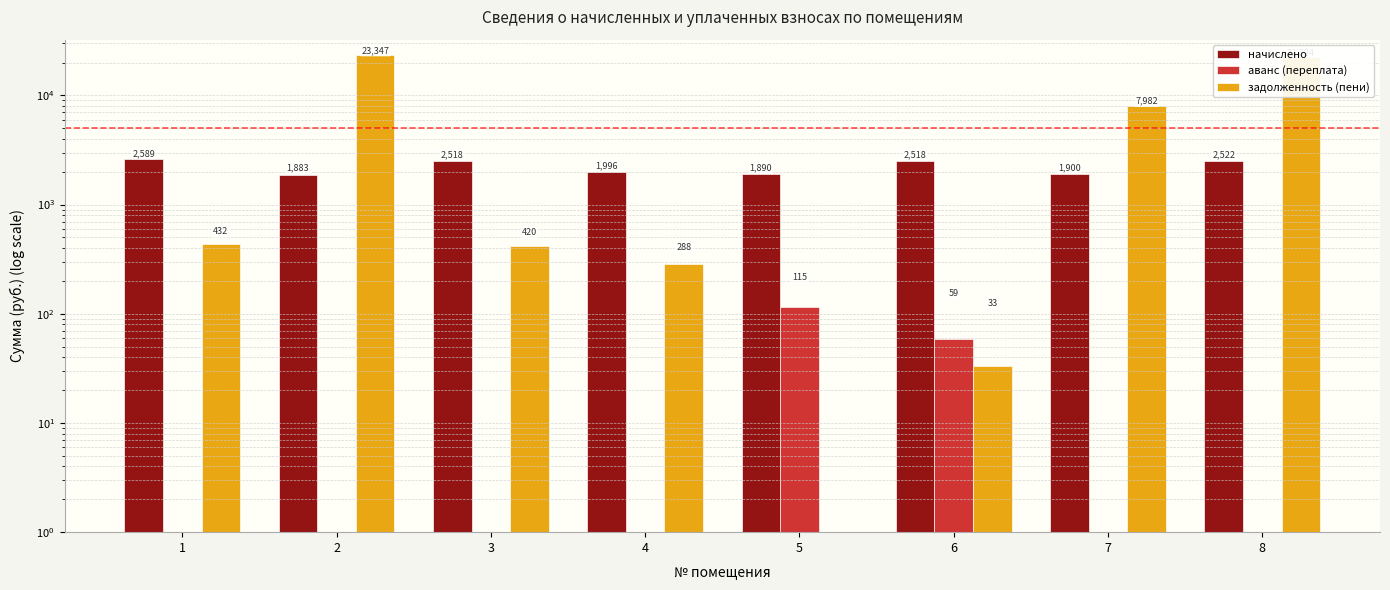

Which category has the highest value in the аванс (переплата) series?

5